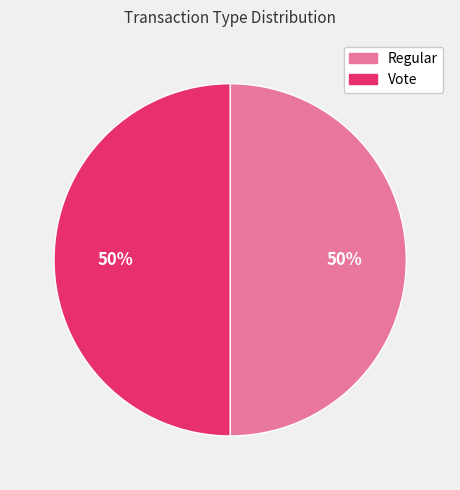

Combined, do Regular and Vote account for over 50%?

Yes